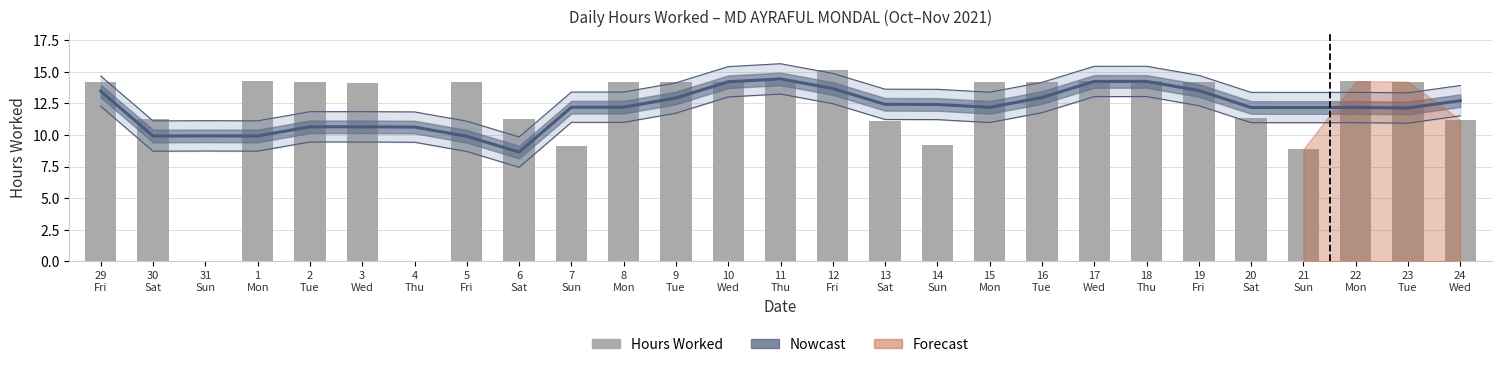

Reading right to left, what are all the values shown in this chart?

24
Wed=11.2	23
Tue=14.2	22
Mon=14.2	21
Sun=8.9	20
Sat=11.3	19
Fri=14.2	18
Thu=14.3	17
Wed=14.3	16
Tue=14.2	15
Mon=14.2	14
Sun=9.2	13
Sat=11.1	12
Fri=15.1	11
Thu=14.2	10
Wed=14.2	9
Tue=14.2	8
Mon=14.2	7
Sun=9.1	6
Sat=11.2	5
Fri=14.2	4
Thu=0.0	3
Wed=14.1	2
Tue=14.2	1
Mon=14.3	31
Sun=0.0	30
Sat=11.2	29
Fri=14.2